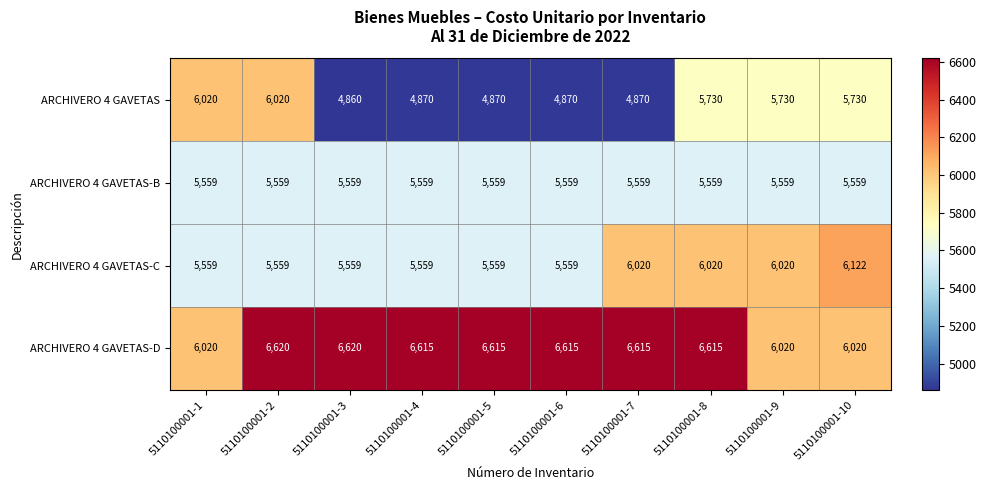

What is the sum of all ARCHIVERO 4 GAVETAS-B values?

55590